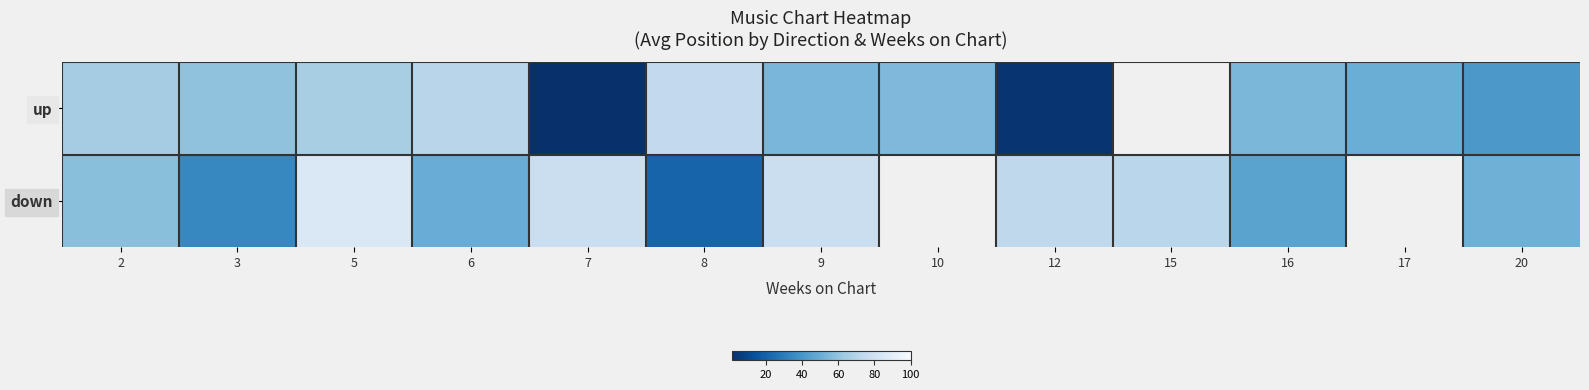

What is the difference between the maximum and minimum values in the down series?

65.0